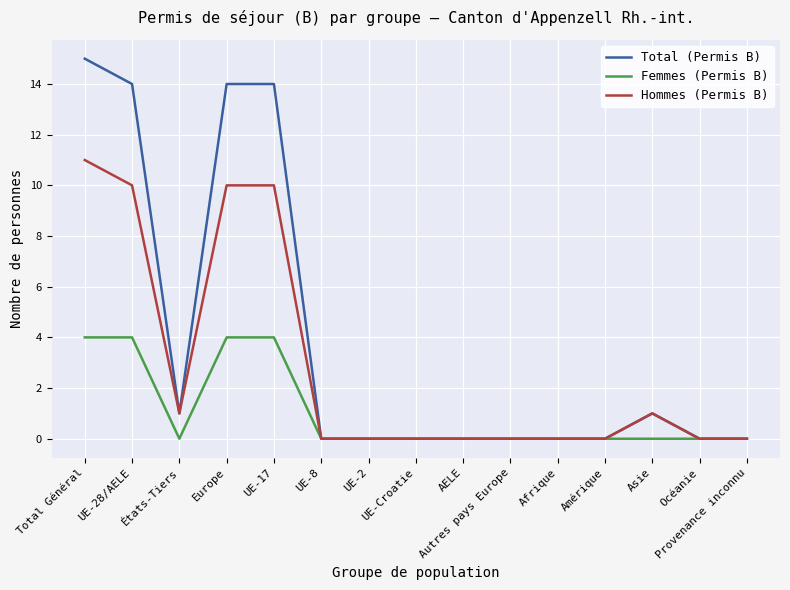

Which series has the largest total across all categories?

Total (Permis B)